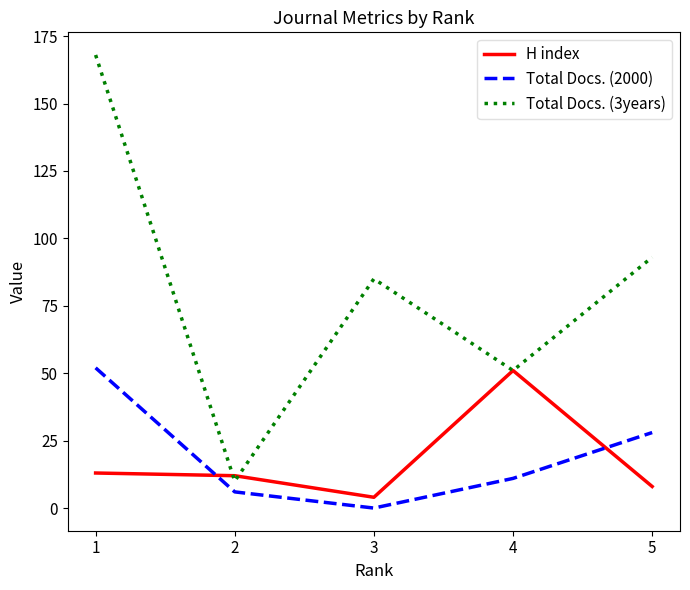

Between 1 and 5, which series saw the biggest shift?

Total Docs. (3years)